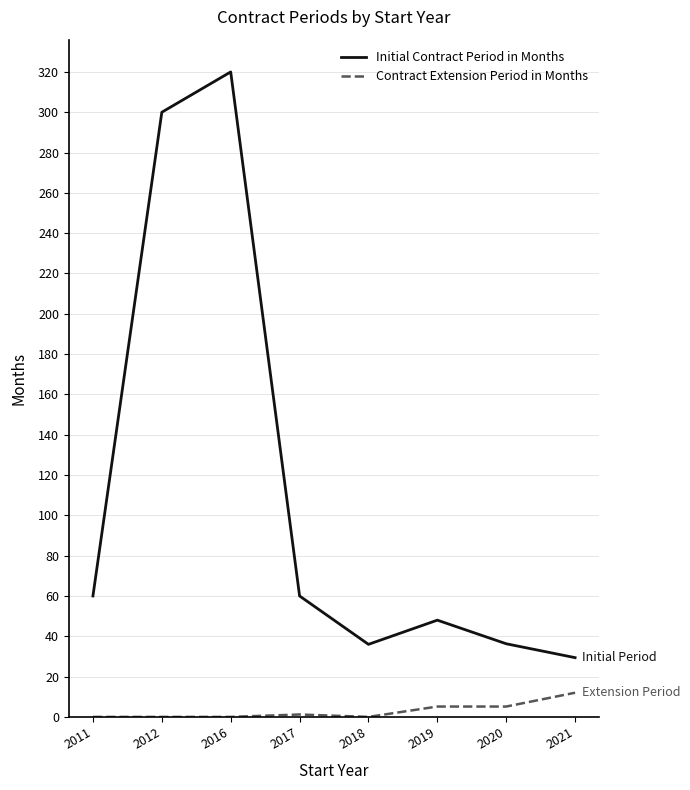

What are all the series names shown in the legend?

Initial Contract Period in Months, Contract Extension Period in Months